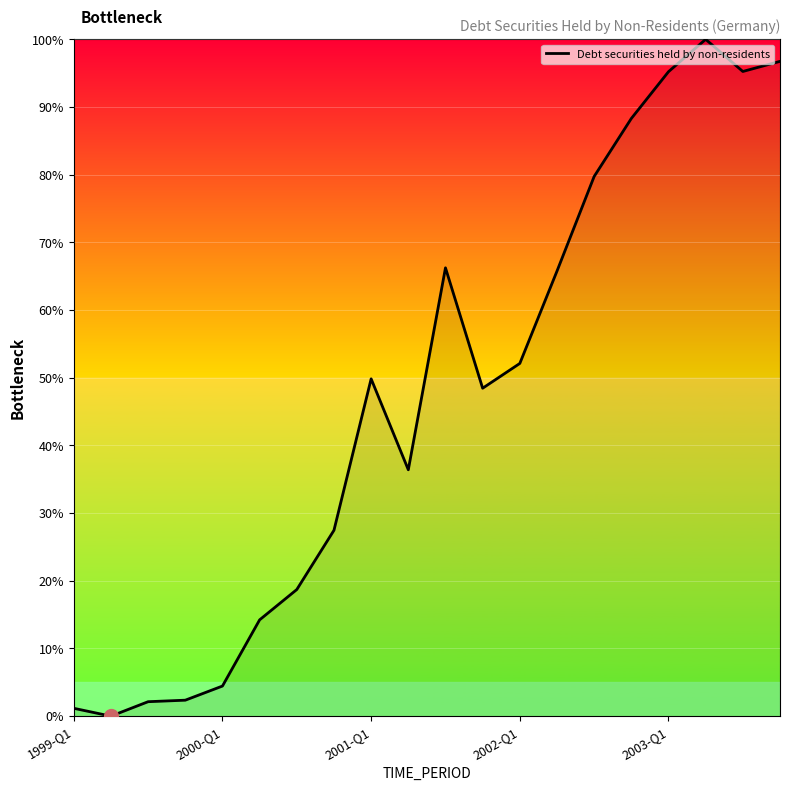

How many series are shown in this chart?

1